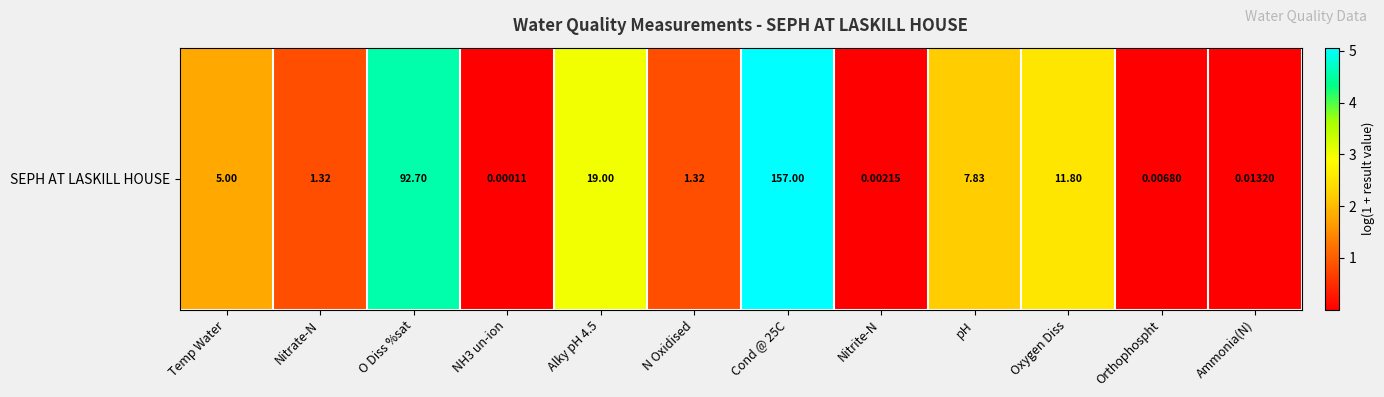

List the labels in order of value, smallest first.

NH3 un-ion, Nitrite-N, Orthophospht, Ammonia(N), Nitrate-N, N Oxidised, Temp Water, pH, Oxygen Diss, Alky pH 4.5, O Diss %sat, Cond @ 25C